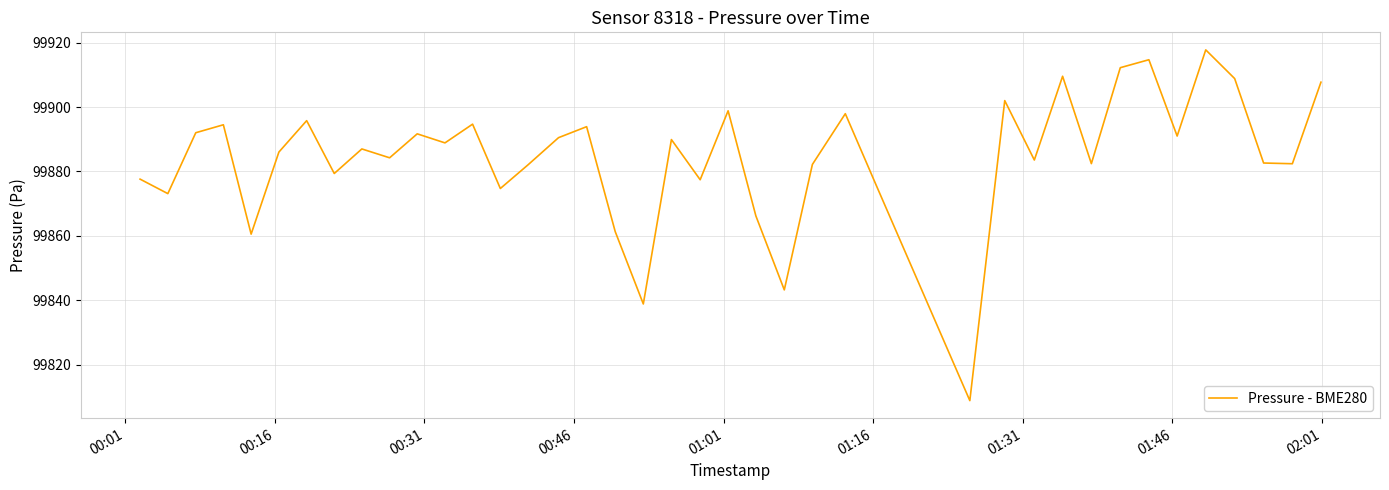

True or false: the data has more than 0 interior local peaks.

True